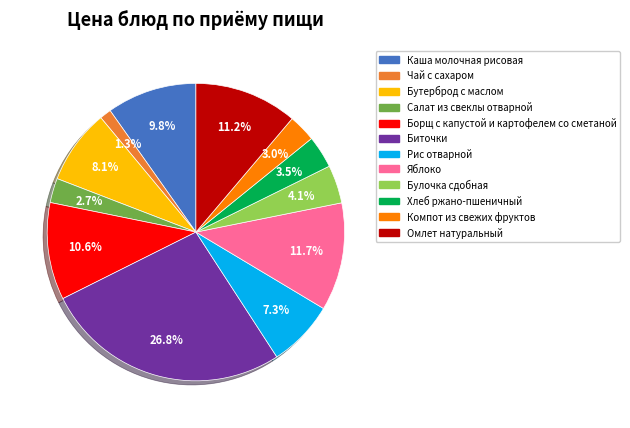

What percentage is NOT represented by Салат из свеклы отварной?

97.3%